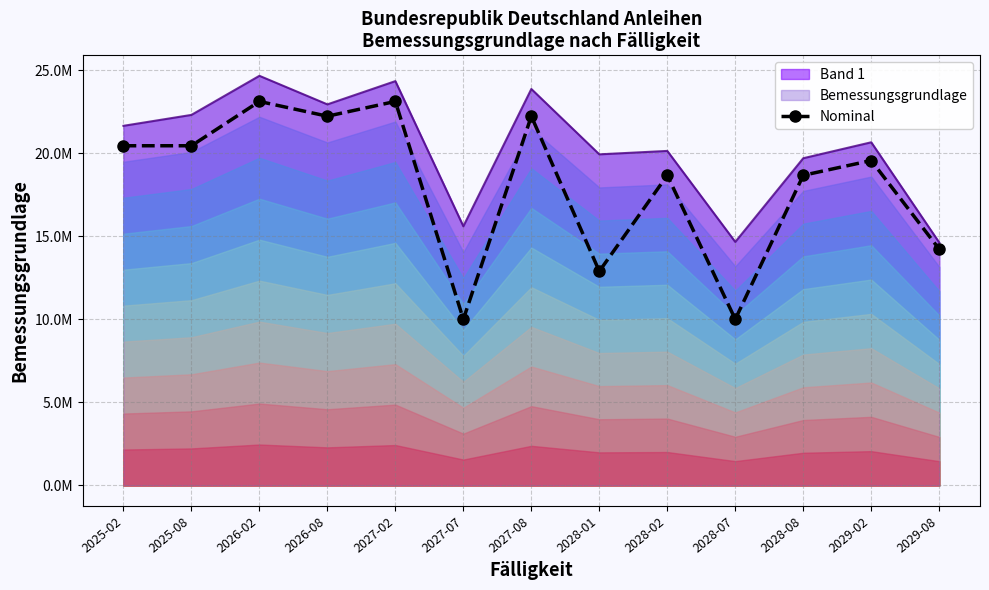

What position from the left is 2028-08?

11